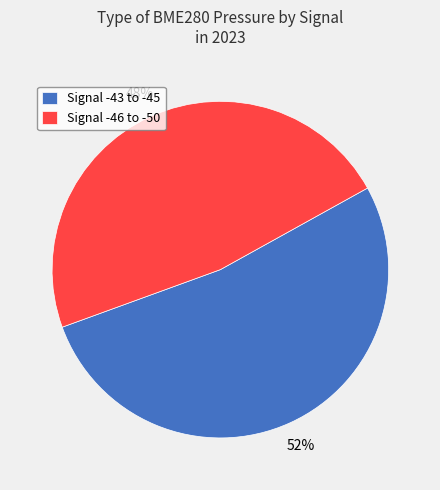

What is the majority slice?

Signal -43 to -45